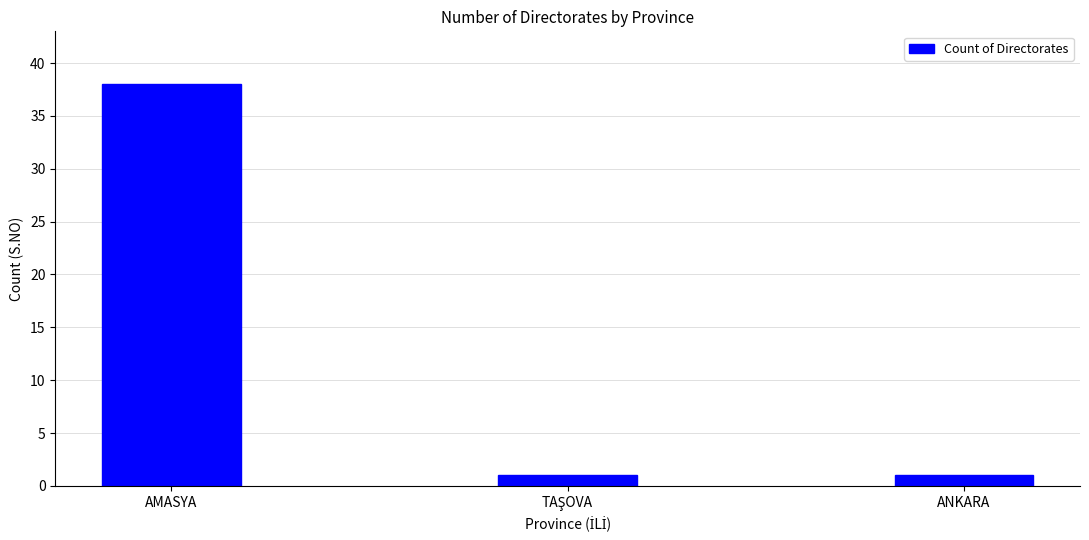

True or false: the data shows 52 at AMASYA.

False